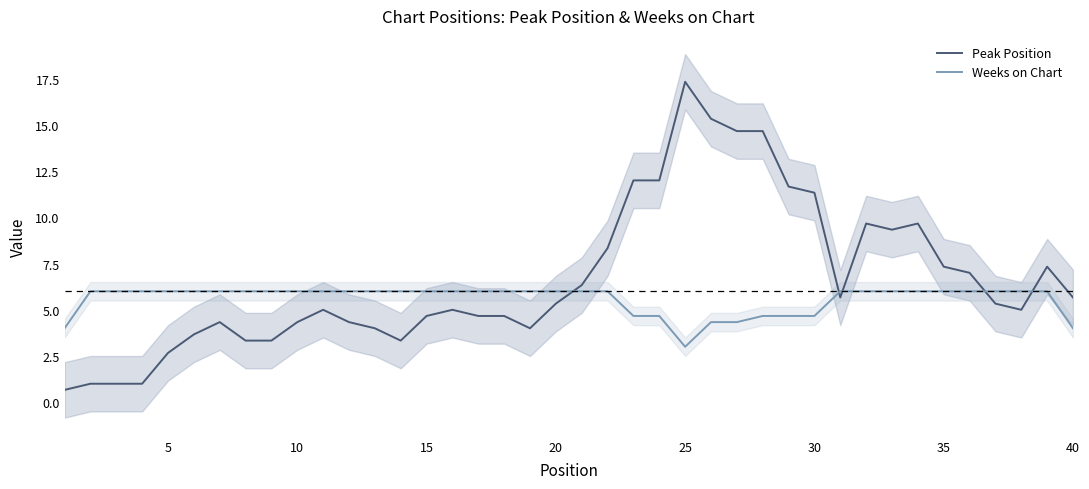

What are all the series names shown in the legend?

Peak Position, Weeks on Chart